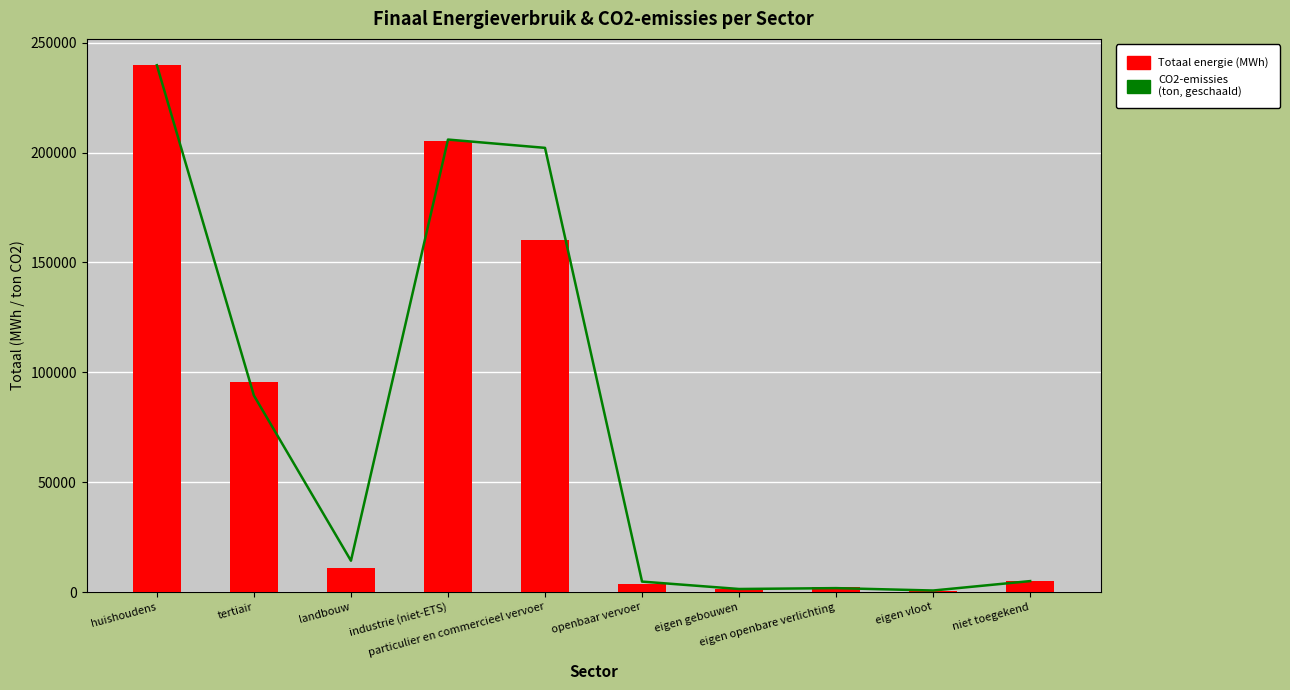

What is the value of the Totaal energie (MWh) bar at the 3rd from the left?

11005.2